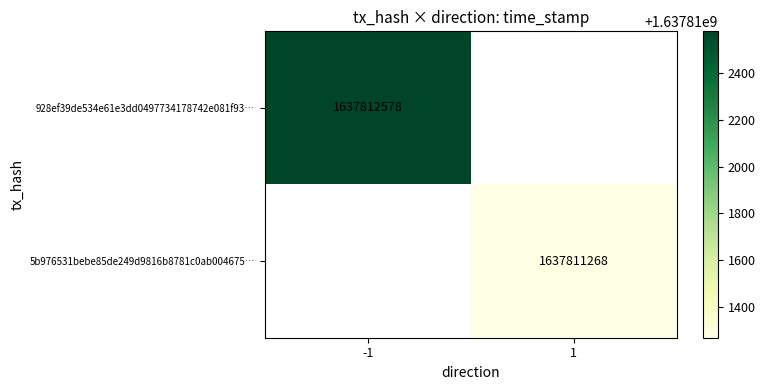

How many values in 928ef39de534e61e3dd0497734178742e081f93 are above zero?

1